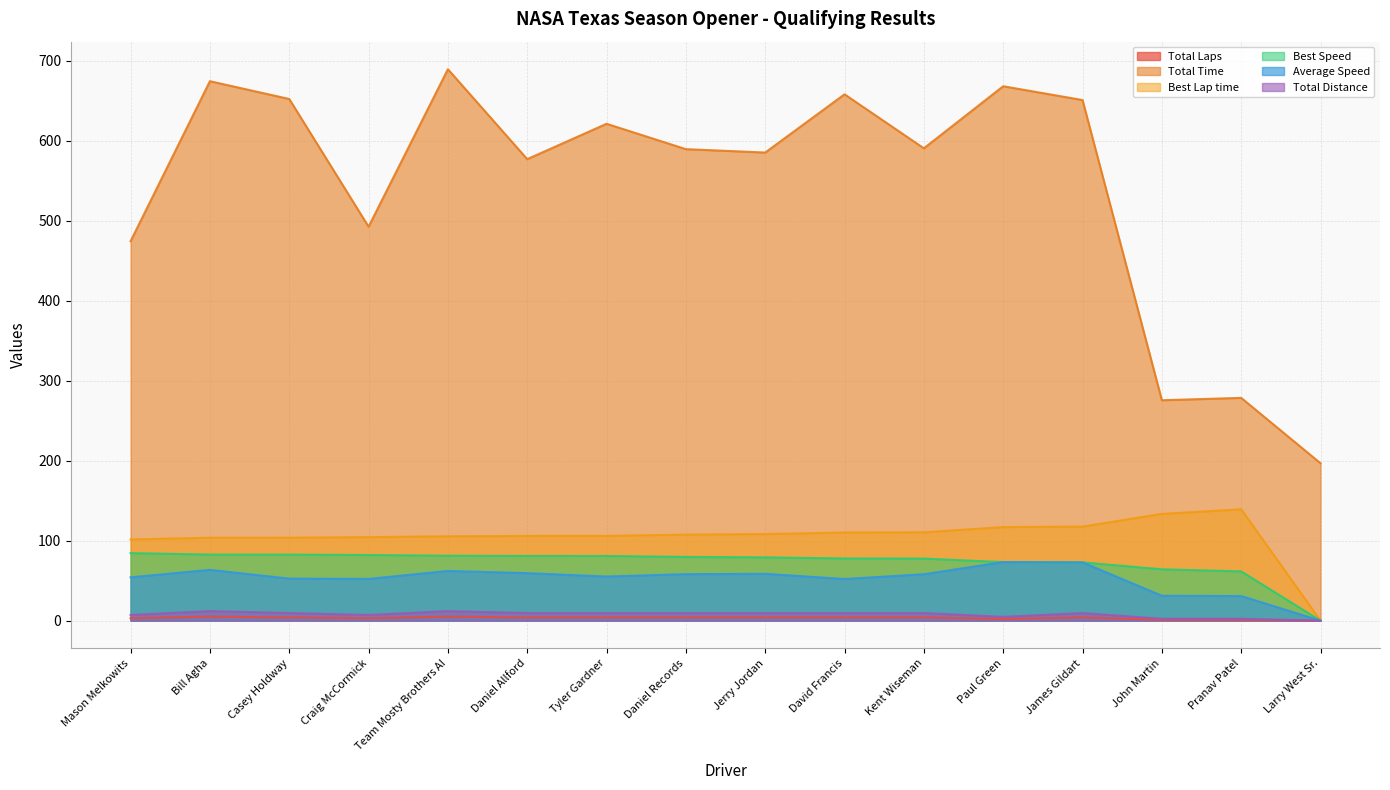

At how many categories does at least one series exceed 239?

15